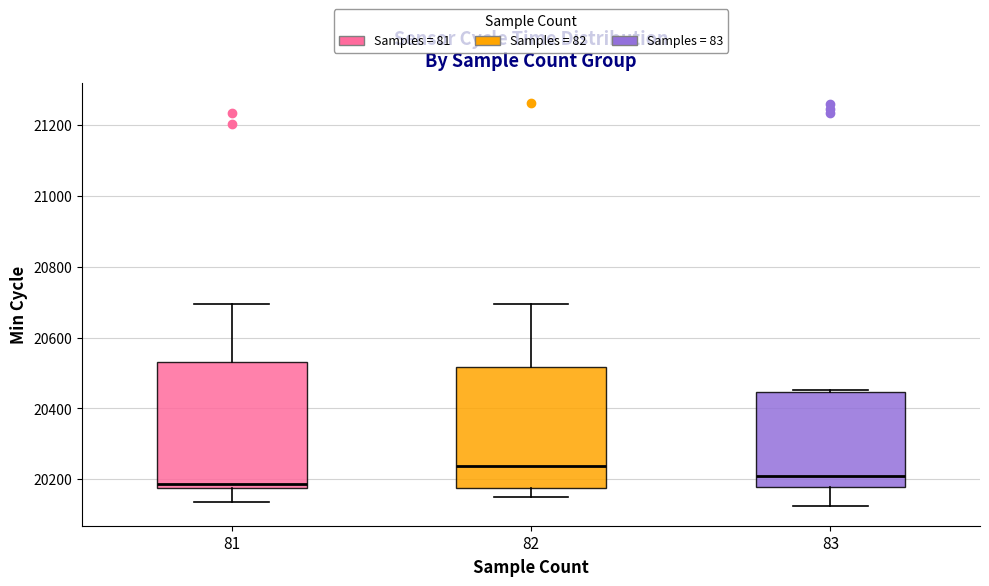

Which box's median line is the highest?

82